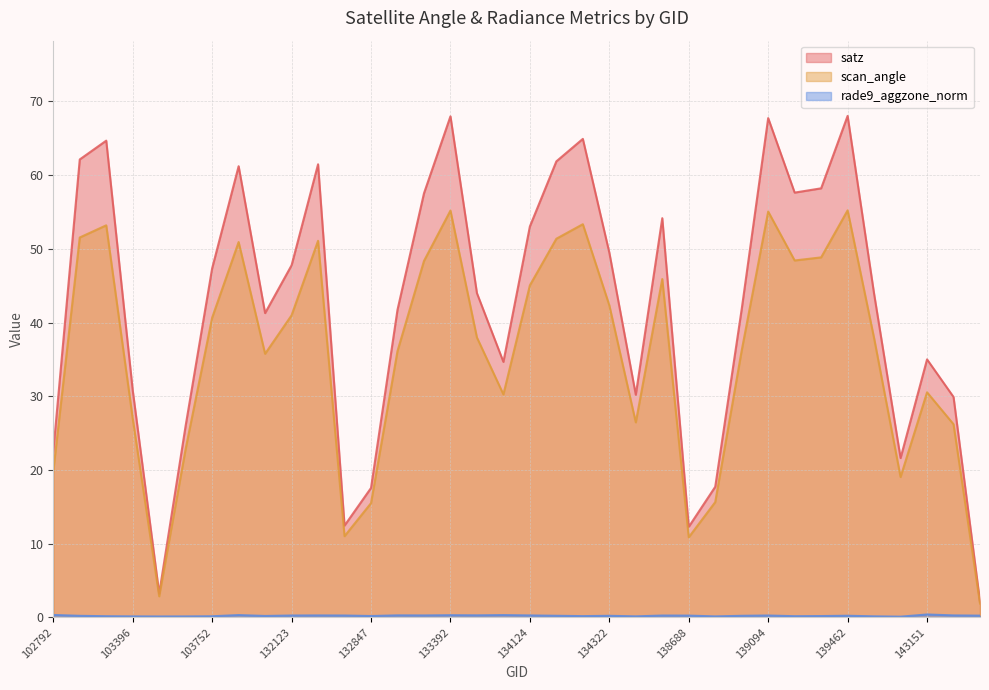

Which series has the largest range (max minus min)?

satz